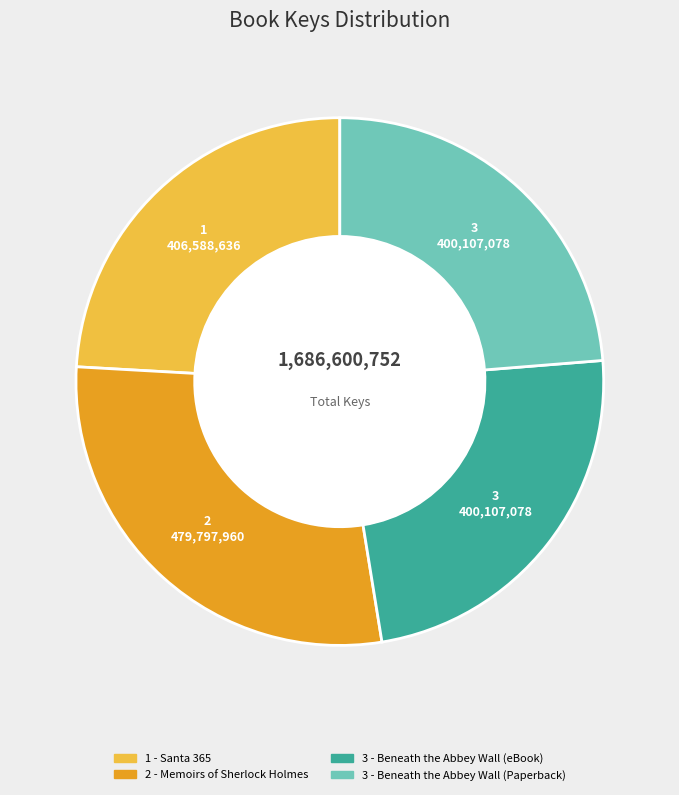

Is it true that 3 - Beneath the Abbey Wall (eBook) is 24% of the pie?

True